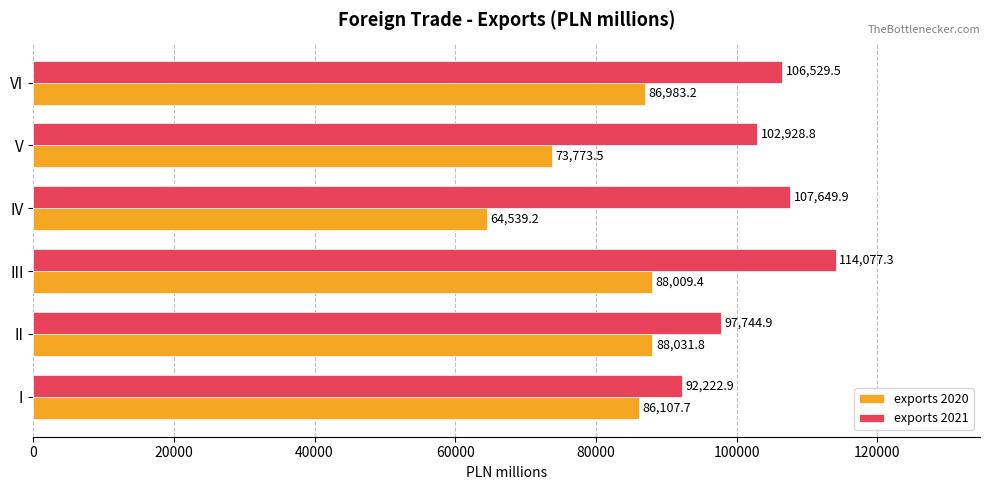

Where is exports 2020 nearest to the value 76285?

V